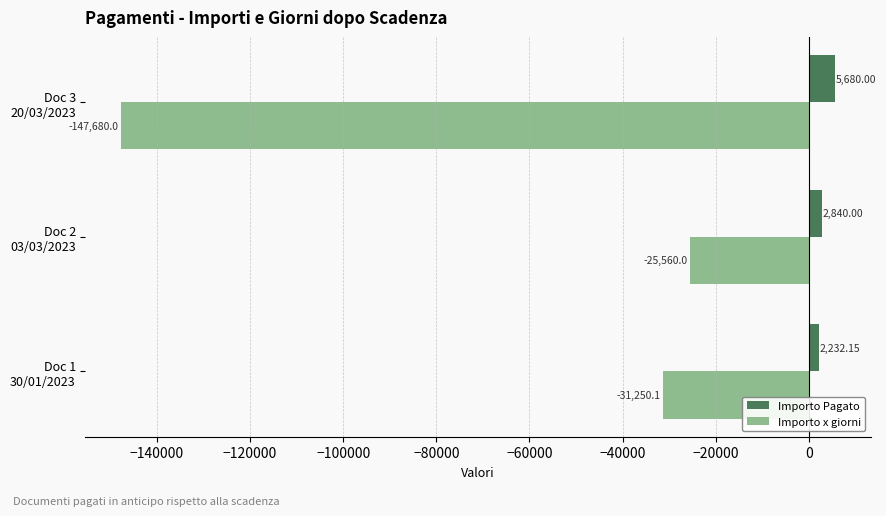

At which label does Importo x giorni reach its minimum?

Doc 3
20/03/2023